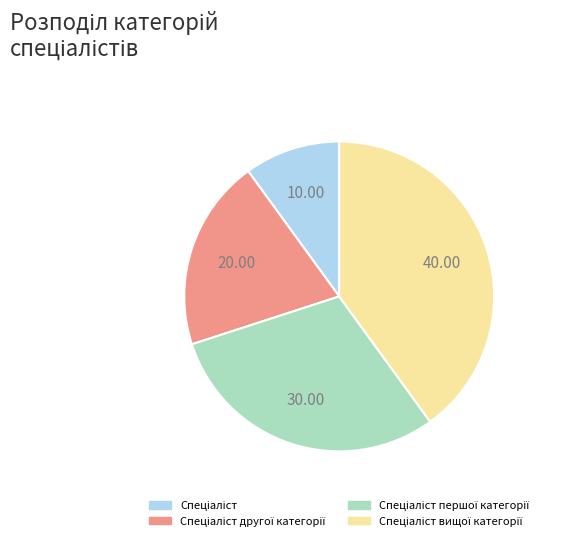

Does any single category account for the majority?

No